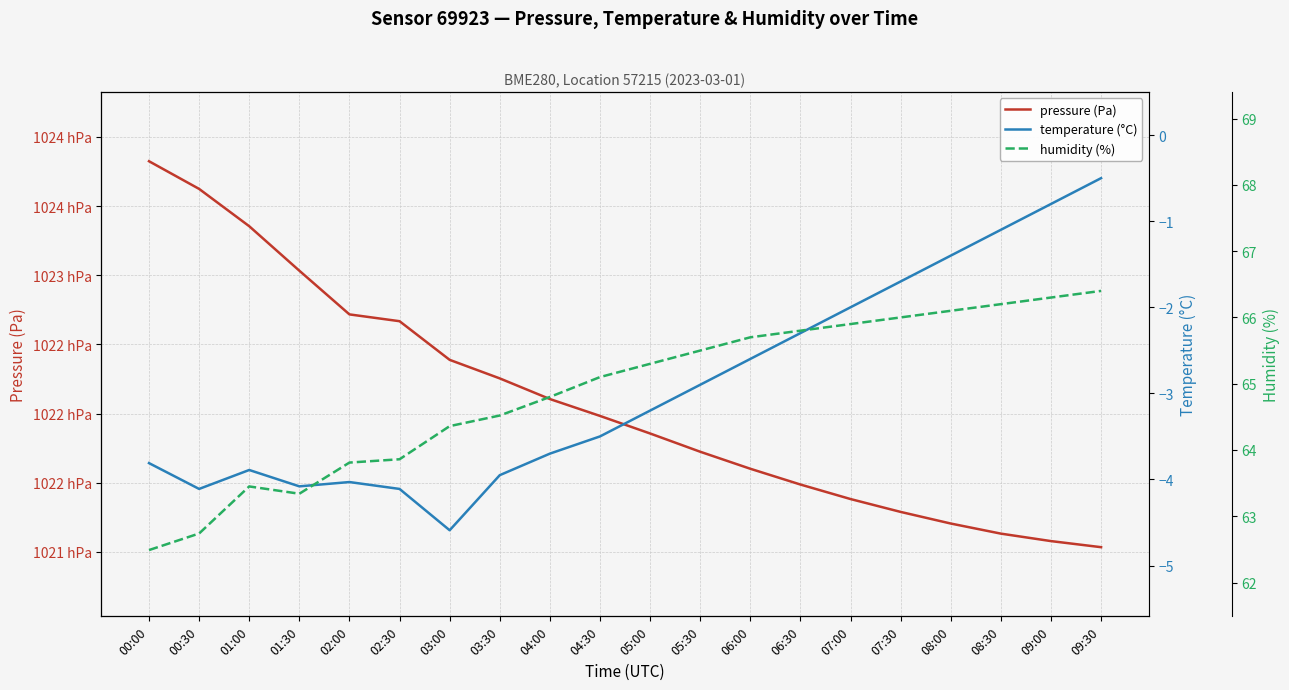

Does the chart display data point markers on the line(s)?

No